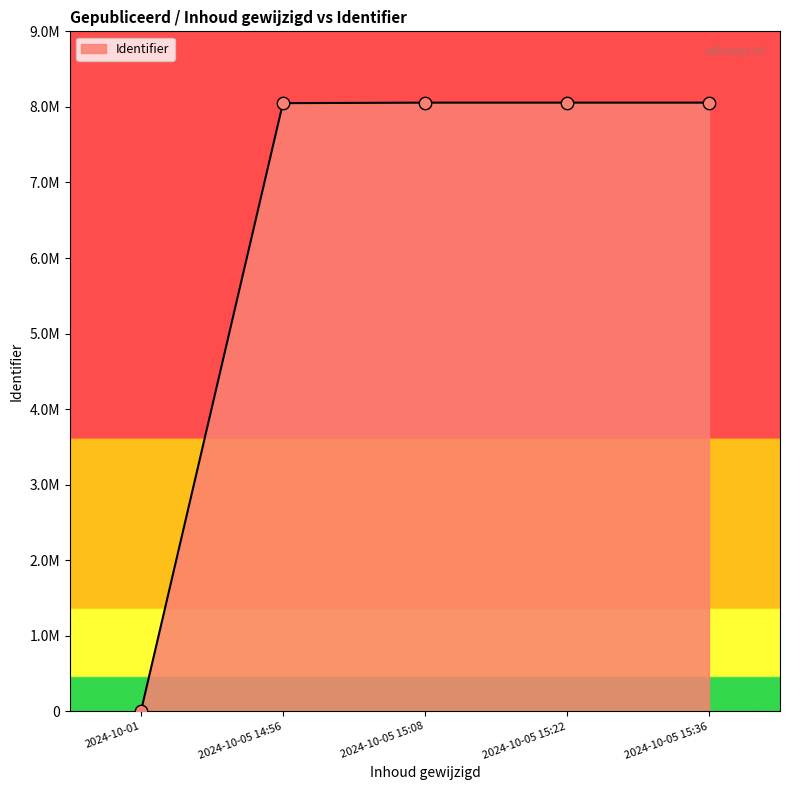

Between 2024-10-01 and 2024-10-05 15:22, which is larger?

2024-10-05 15:22